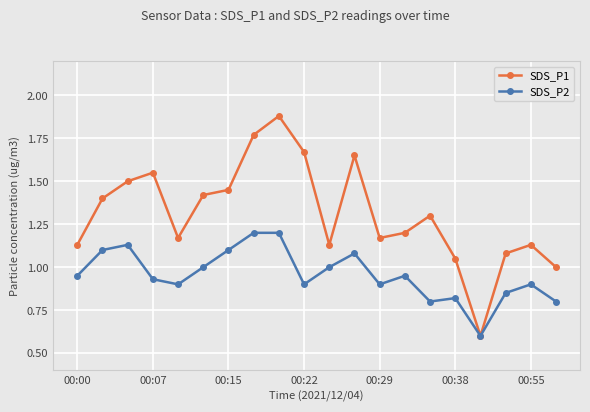

What is the smallest value displayed?

0.6